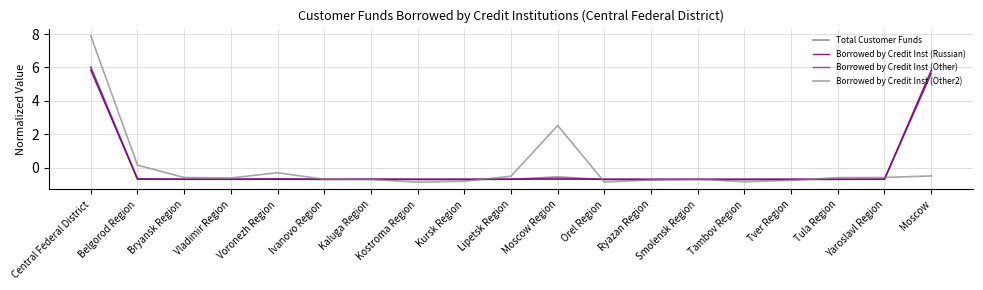

How many lines are shown in the chart?

4